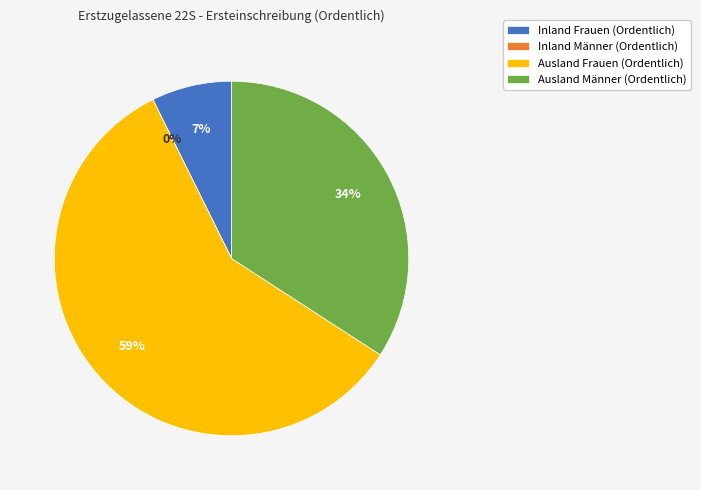

How many slices are in this pie chart?

4